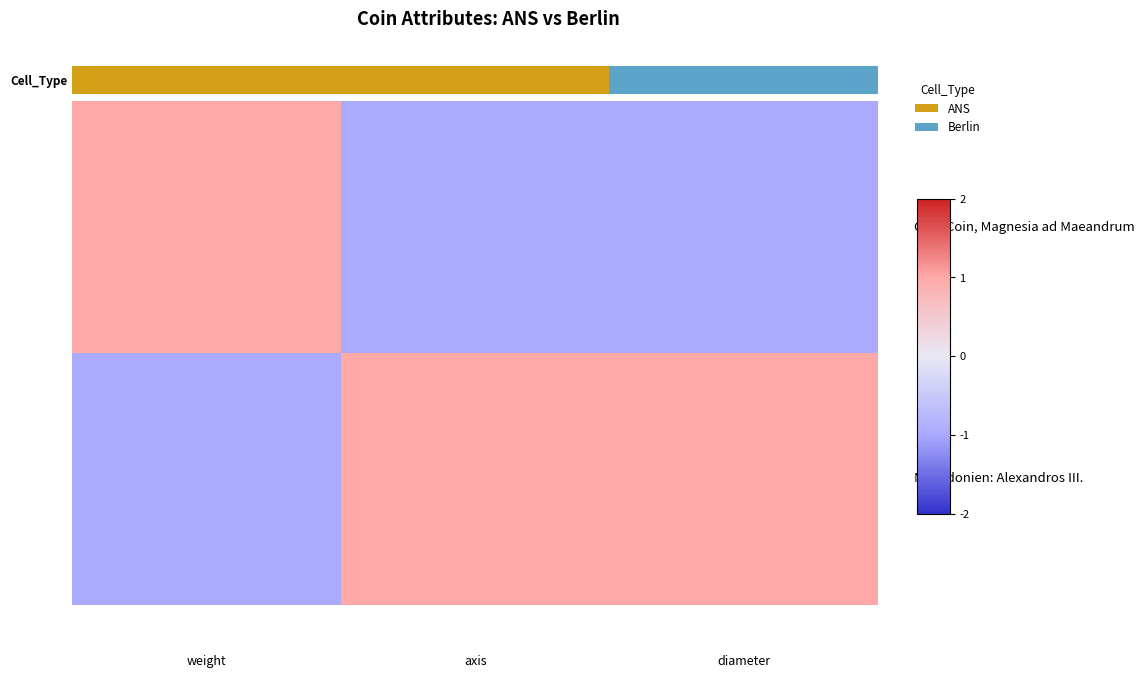

What is the maximum value shown in the chart?

1